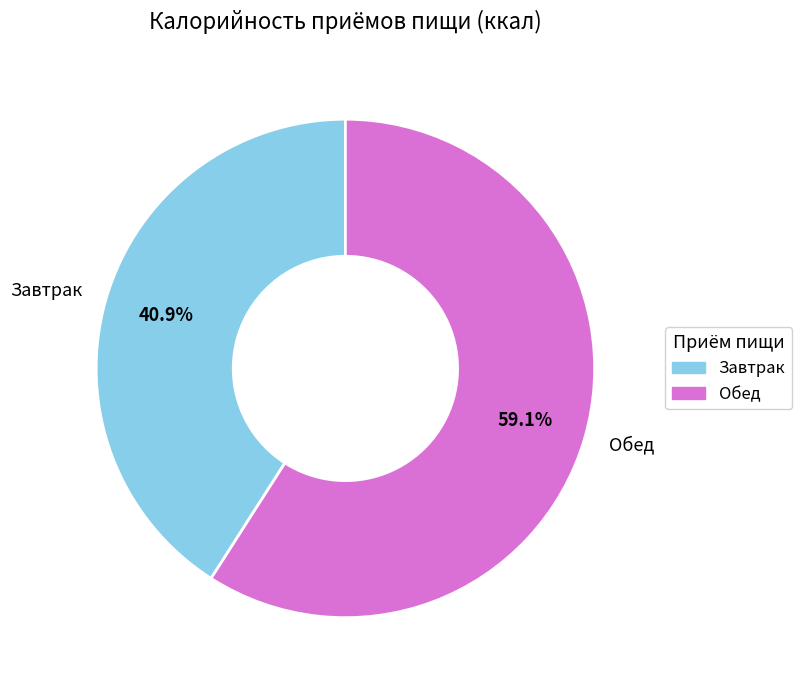

Does any single category account for the majority?

Yes